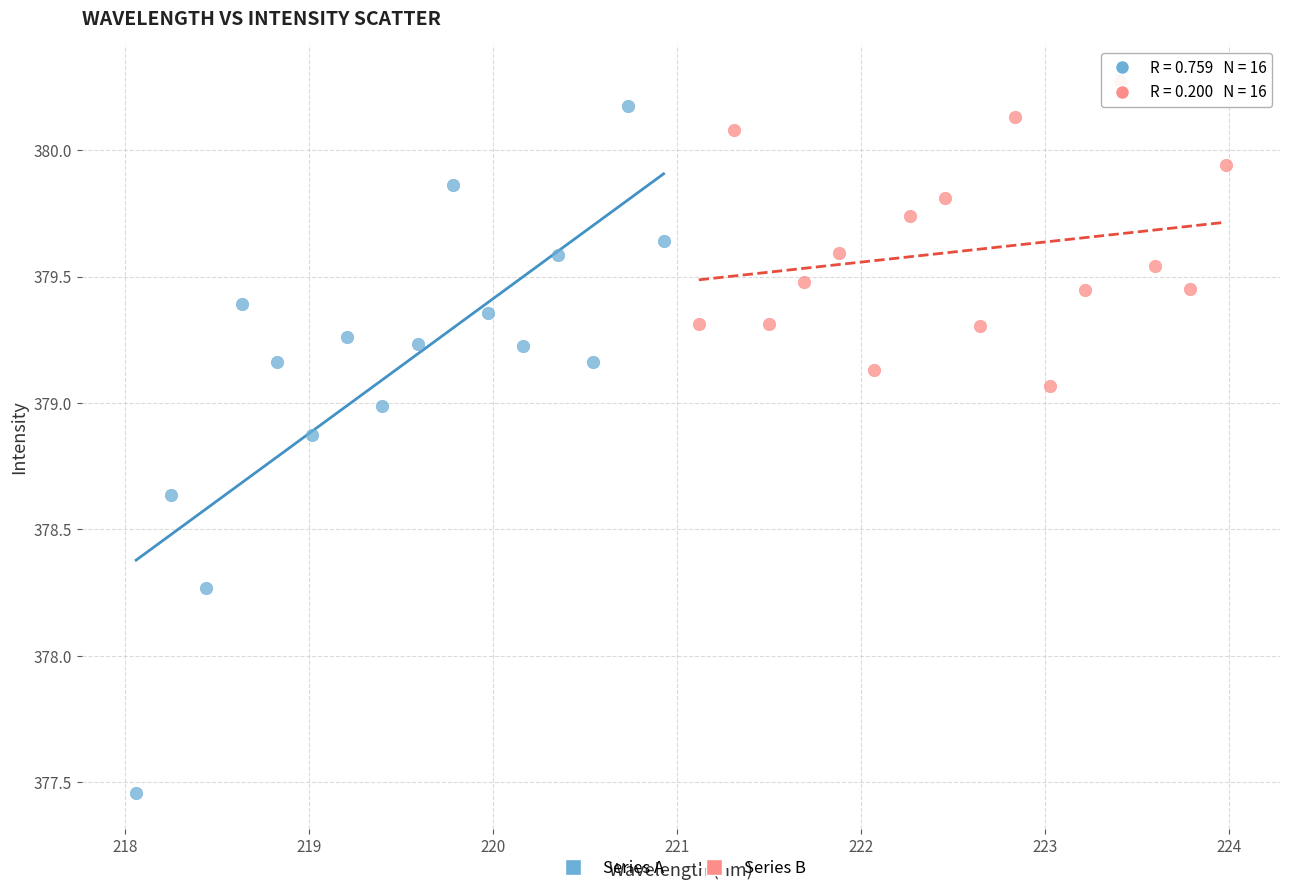

Which series reaches the minimum Y coordinate?

Series A